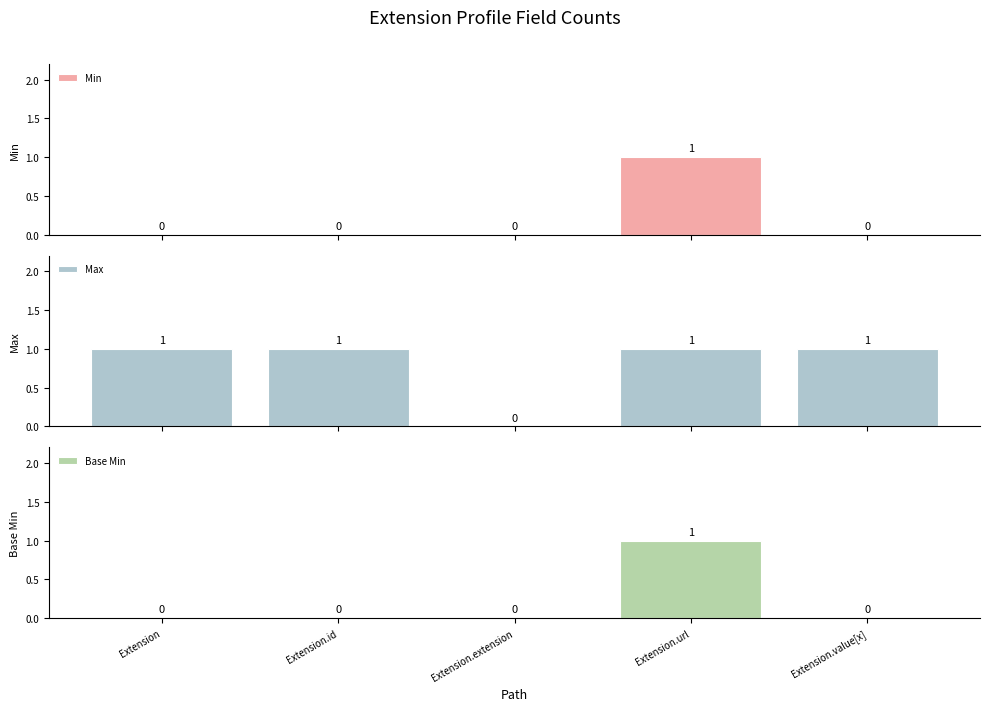

Count the Min values in the range 0 to 1.

5